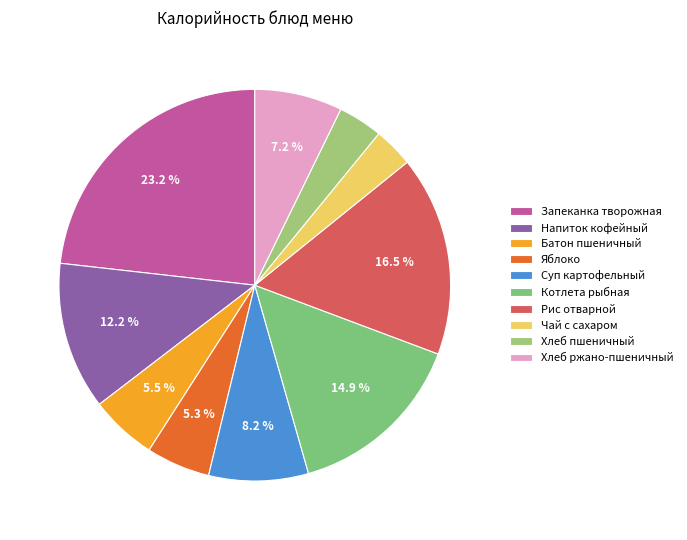

Does Запеканка творожная account for over 50% of the chart?

No